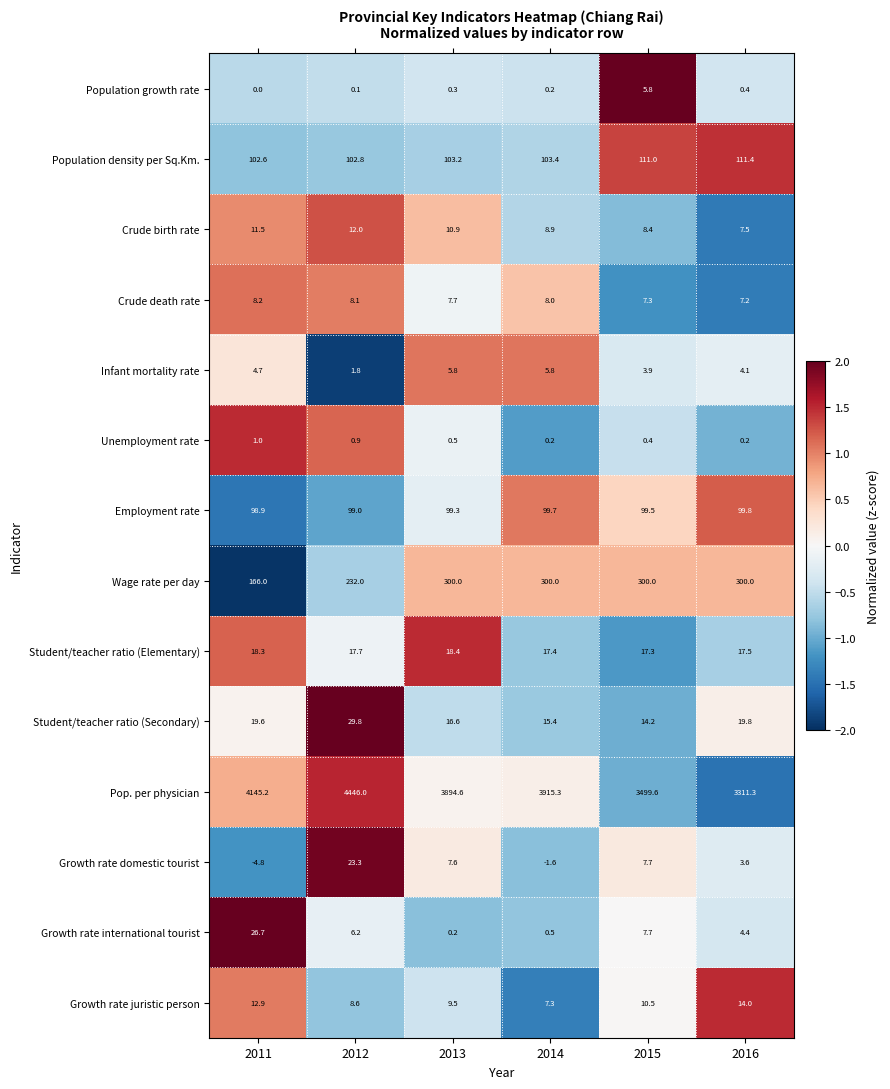

Which label corresponds to the smallest value in the chart?

2011